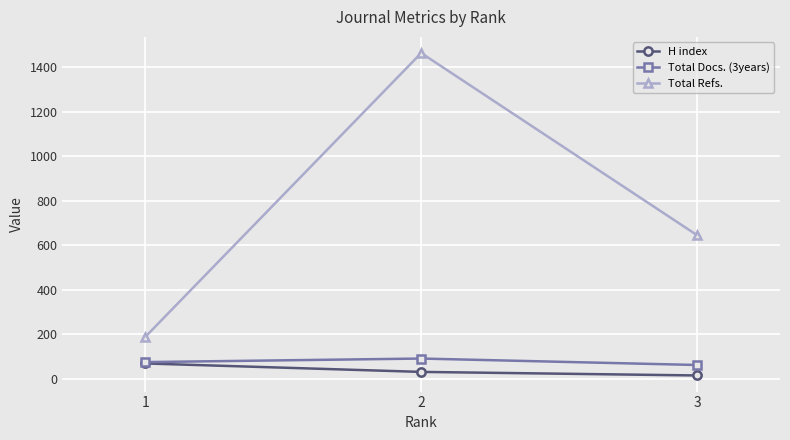

What is the difference between the highest and lowest values at 1?

119